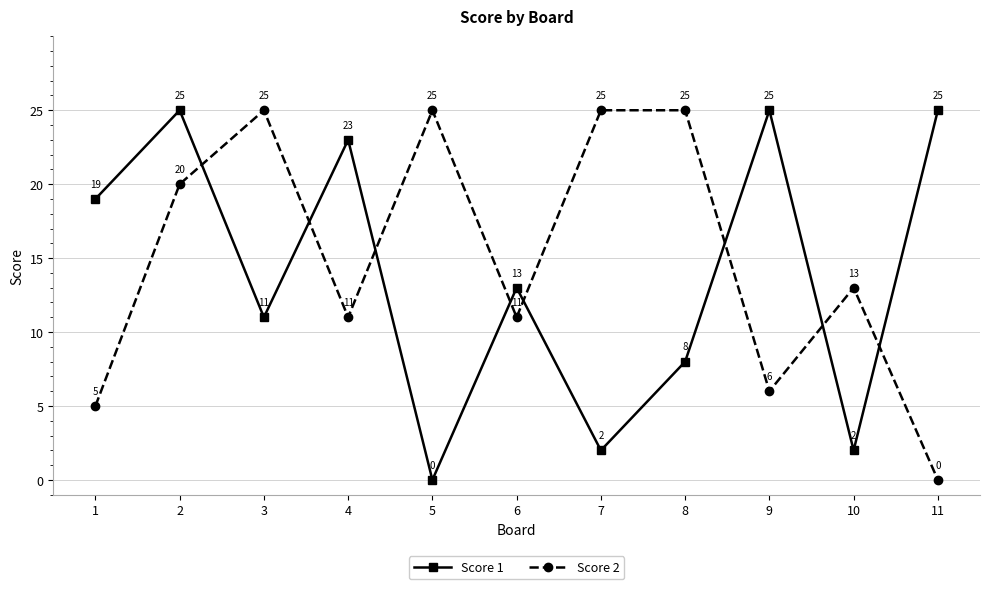

True or false: Score 2 and Score 1 intersect in this chart.

True